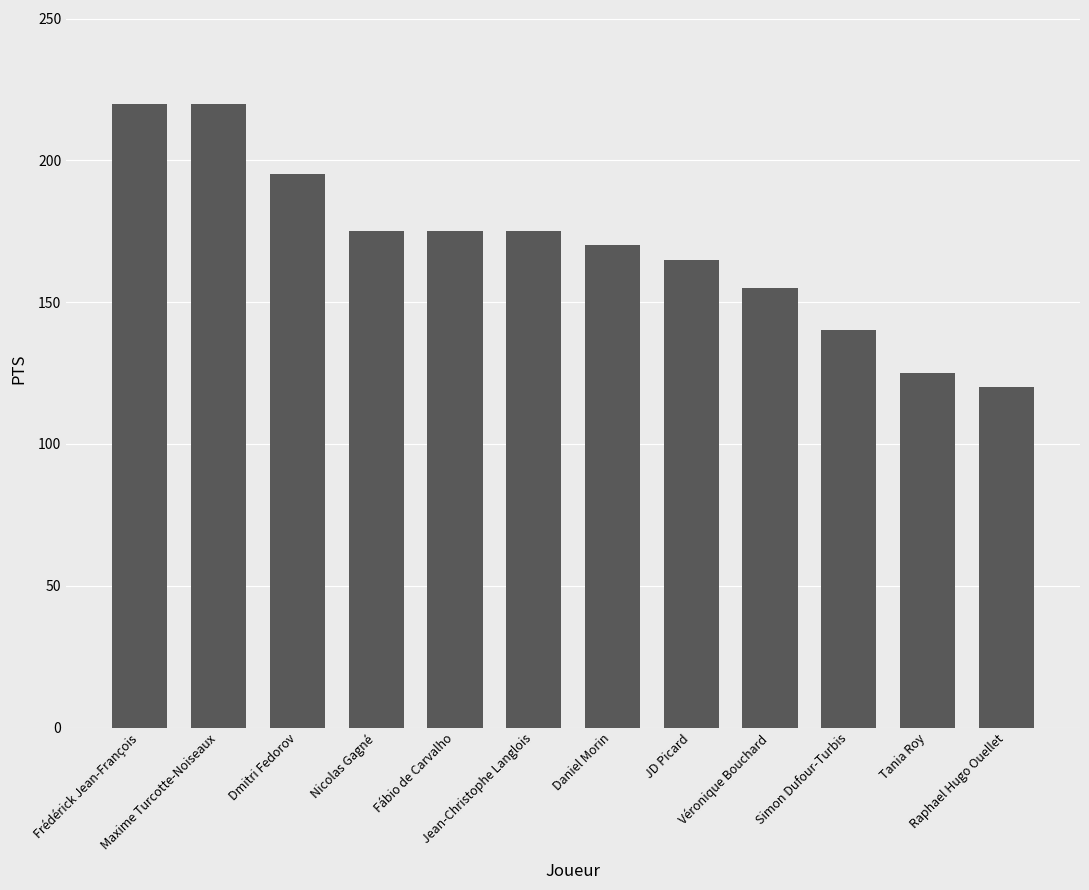

Does the chart contain any negative values?

No